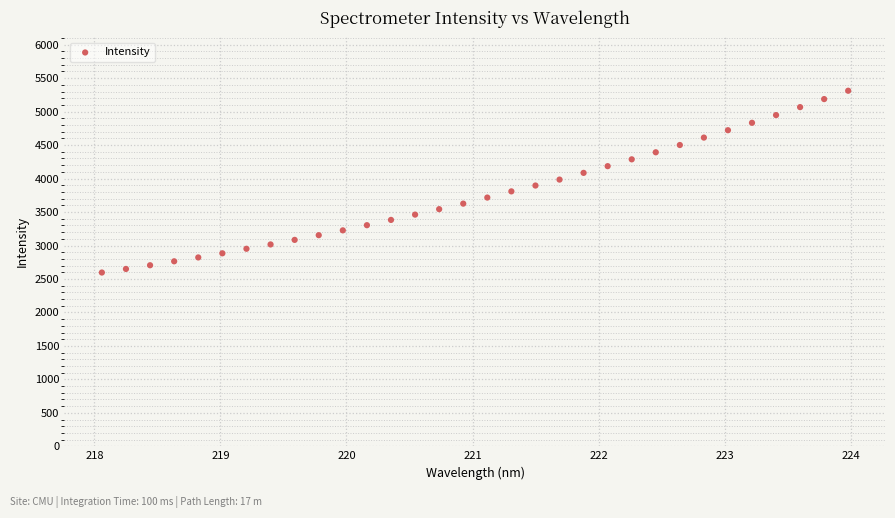

What is the range of Y values (max minus min)?

2715.9